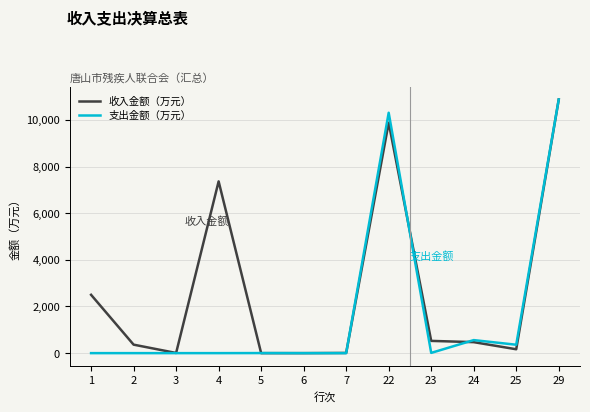

What is the difference between the highest and lowest values at 22?

427.7